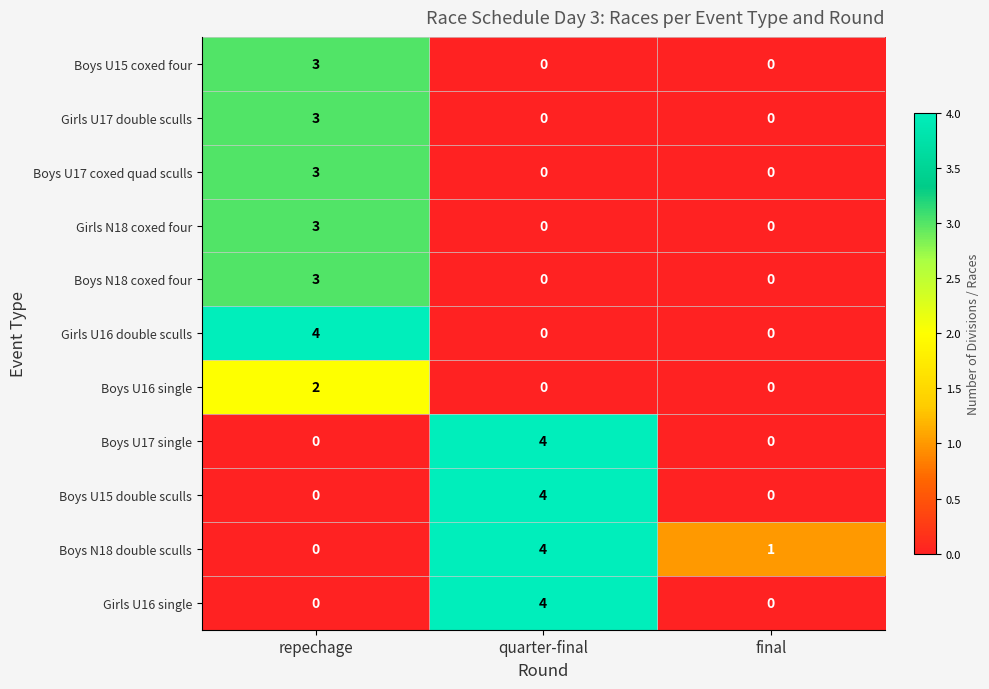

Which series changed the most between repechage and final?

Girls U16 double sculls